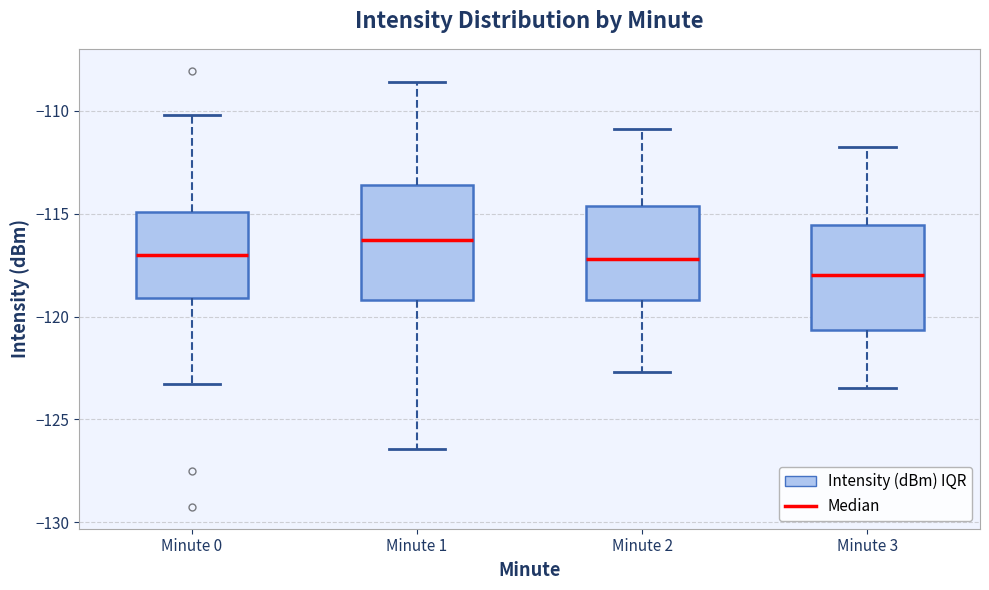

Reading left to right, read every box against the y-axis: the position of its median line, the range the box covers, and the ends of its whiskers. The values are not printed on the chart, so give them approximately, as read against the axis.

Minute 0: median -117.0, box -119.0 to -115.0, whiskers -123.5 to -110.0
Minute 1: median -116.5, box -119.0 to -113.5, whiskers -126.5 to -108.5
Minute 2: median -117.0, box -119.0 to -114.5, whiskers -122.5 to -111.0
Minute 3: median -118.0, box -120.5 to -115.5, whiskers -123.5 to -112.0